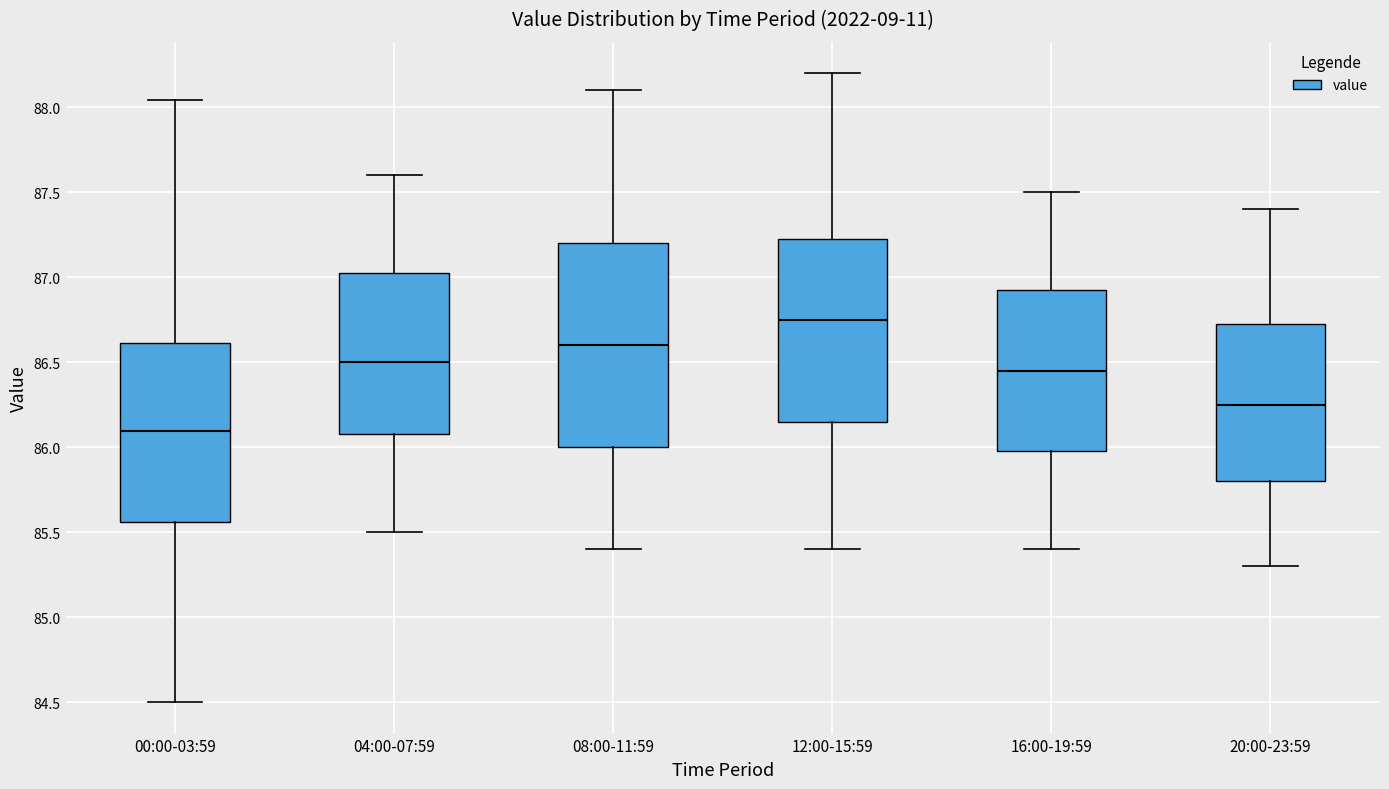

Which box's median line is the lowest?

00:00-03:59